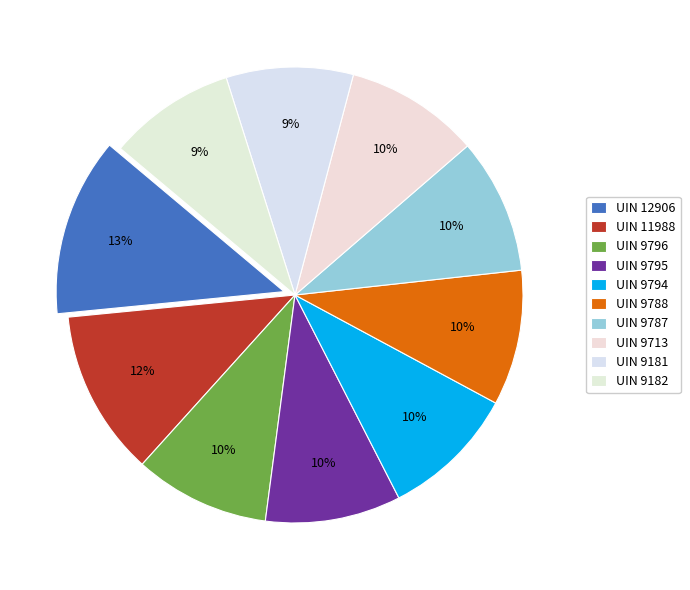

Which slice is the smallest?

Lady Hermon - 9181